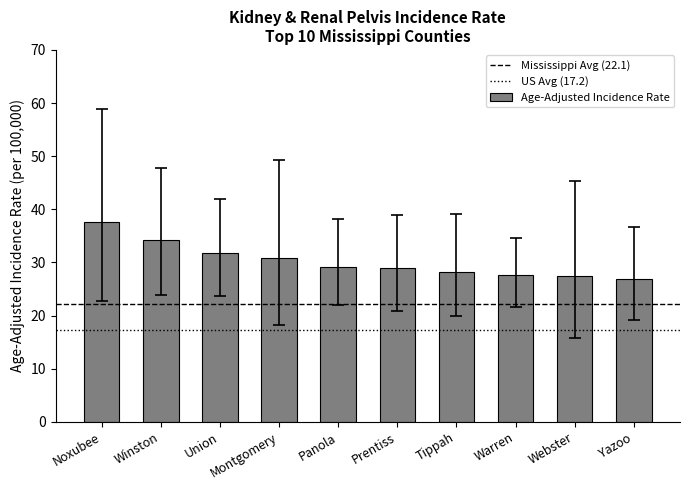

What is the change in value from Union to Montgomery?

-0.9